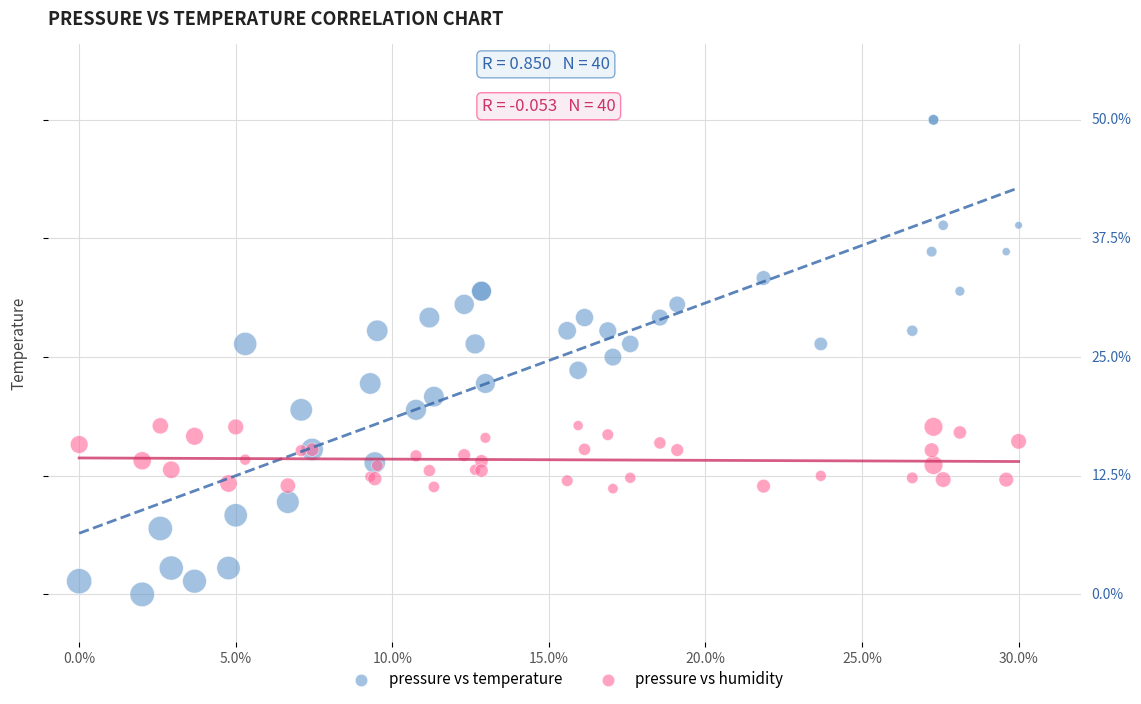

What are all the series names shown in the legend?

pressure vs temperature, pressure vs humidity